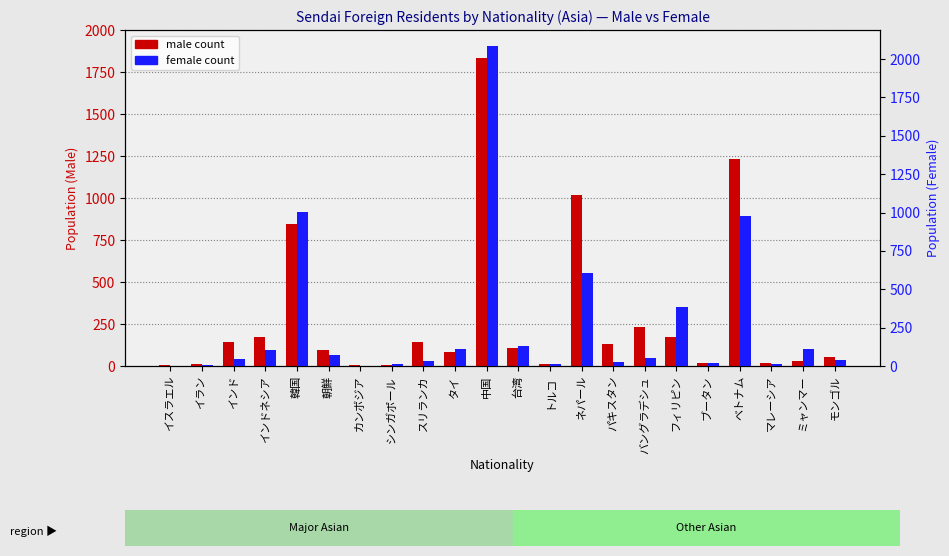

At which label does male count first exceed 106?

インド